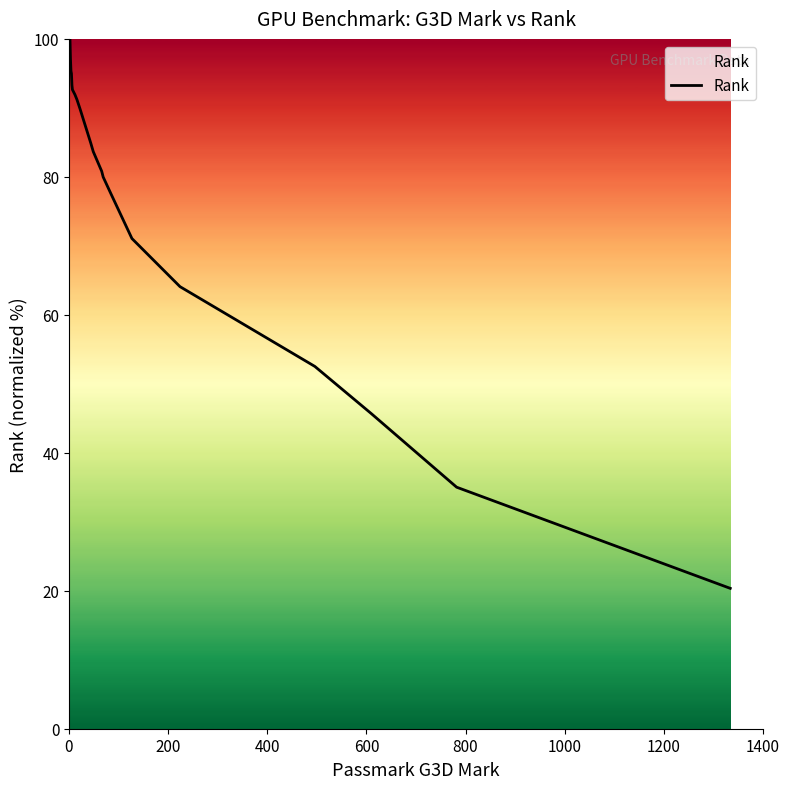

What is the smallest value displayed?

20.3